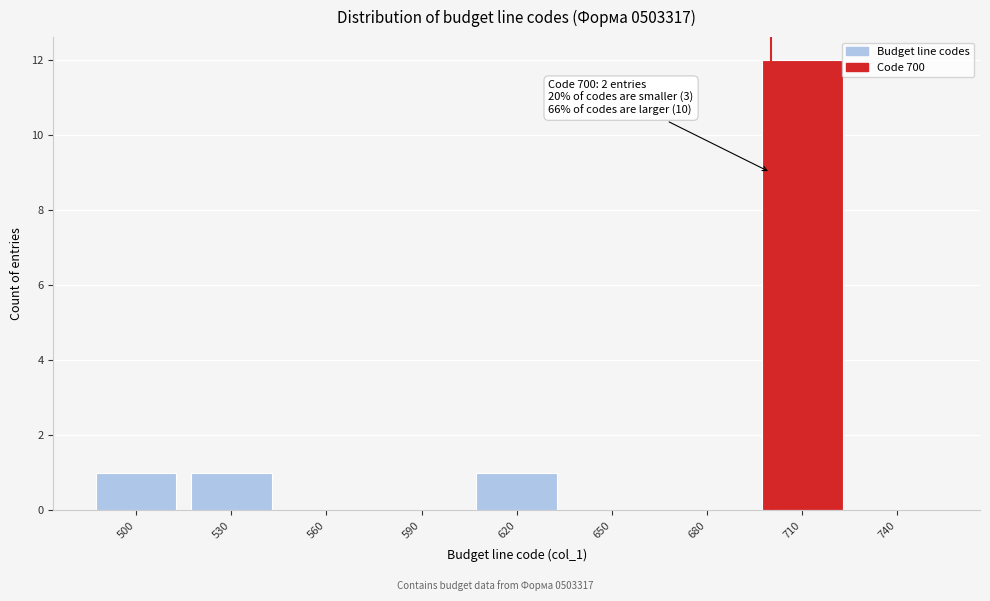

Which range on the x-axis has the tallest bar?

695 to 725